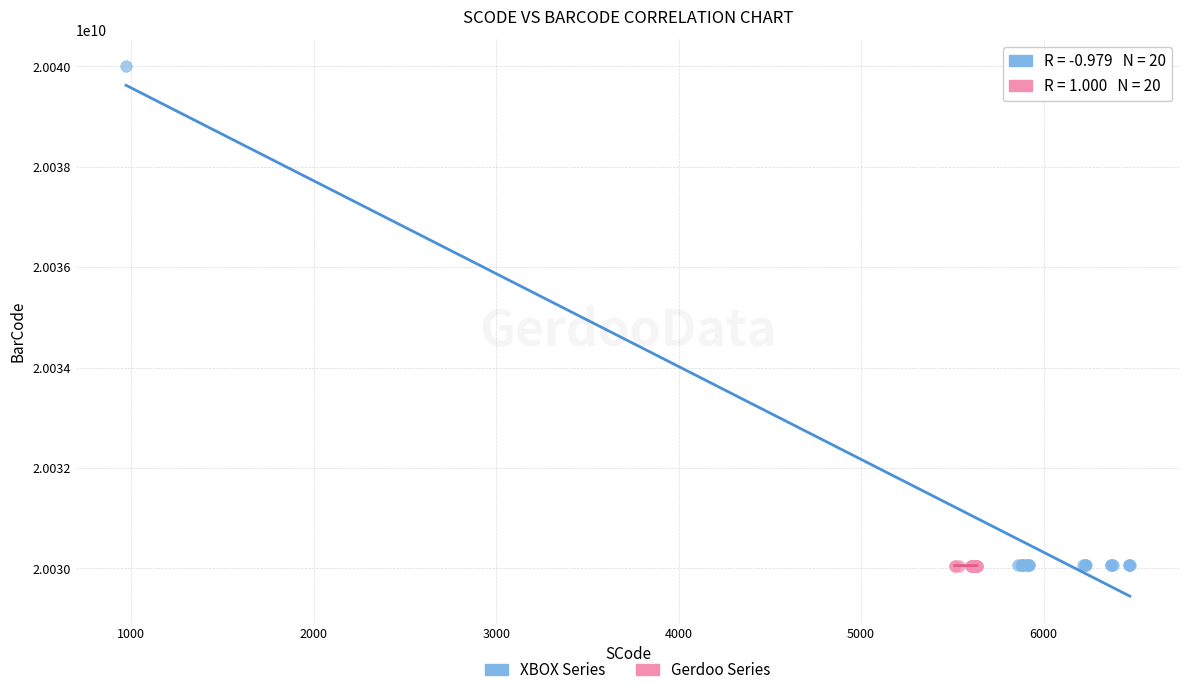

Which series reaches the maximum Y coordinate?

XBOX Series